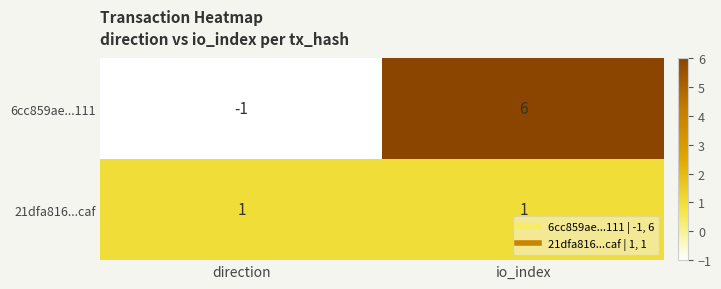

Reading left to right, extract all data points from this chart.

6cc859ae...111: -1	6
21dfa816...caf: 1	1